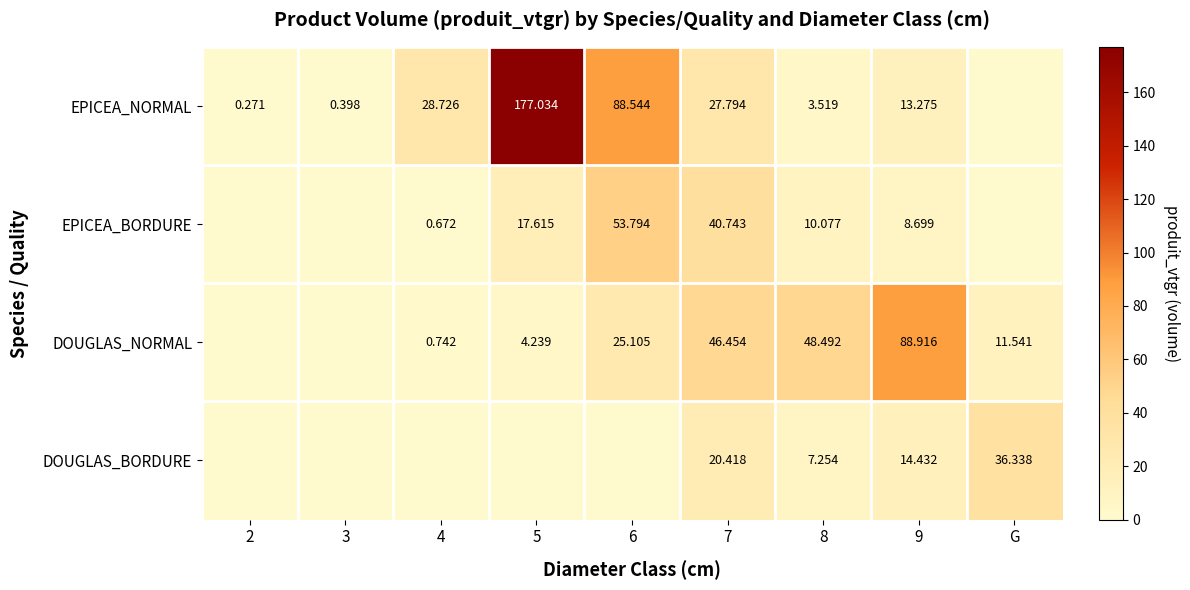

At which label does DOUGLAS_NORMAL first exceed 11?

6